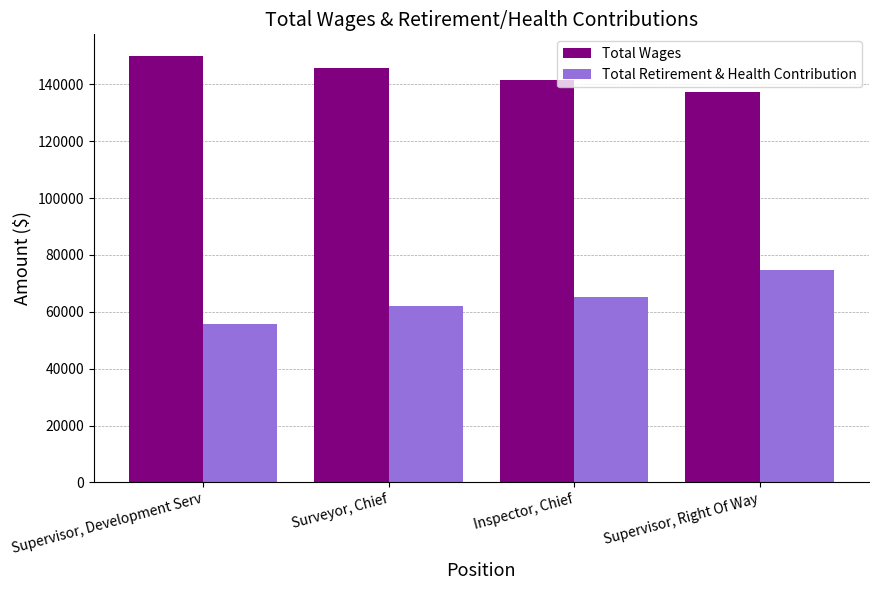

What is the total value across all series at Surveyor, Chief?

207547